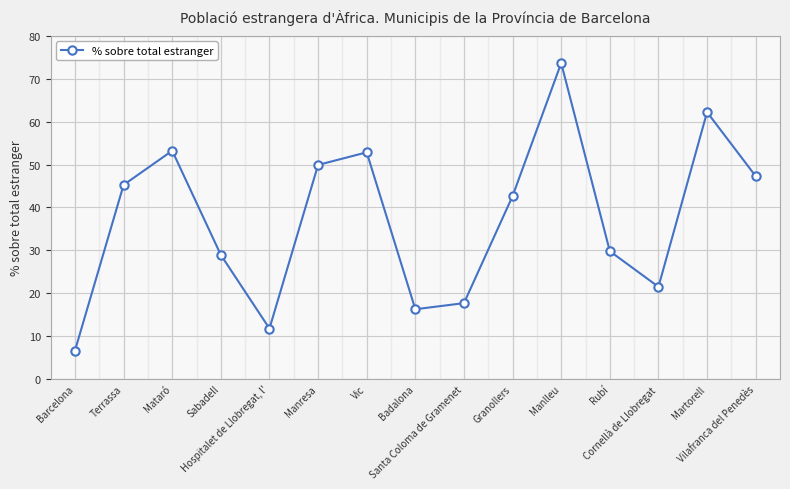

How many points are lower than both their immediate neighbors (excluding endpoints)?

3